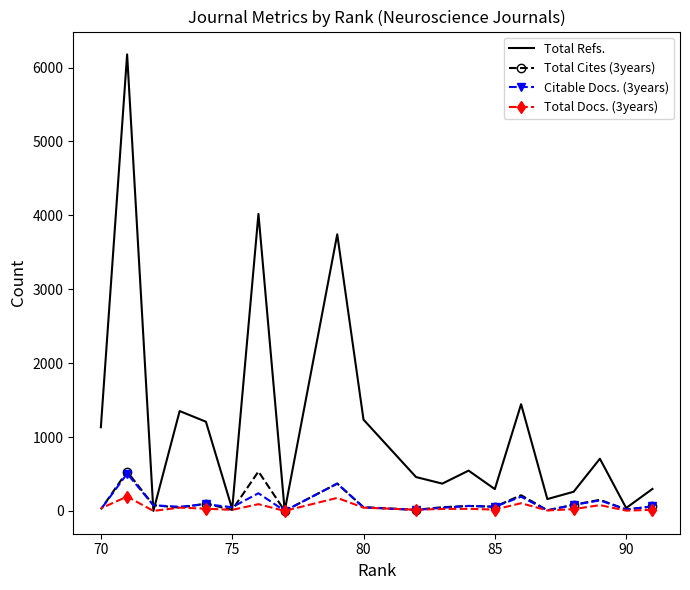

What is the maximum value for Total Cites (3years)?

533